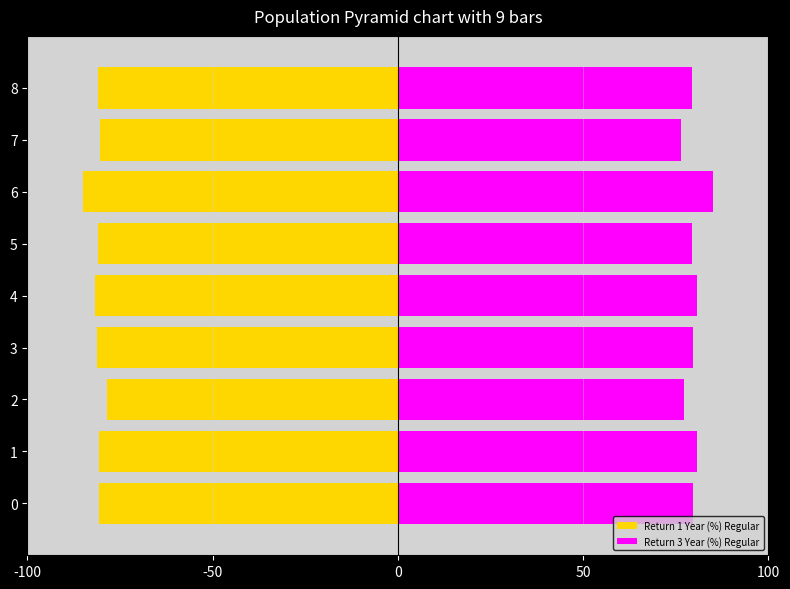

Where is Return 1 Year (%) Regular nearest to the value -81?

5